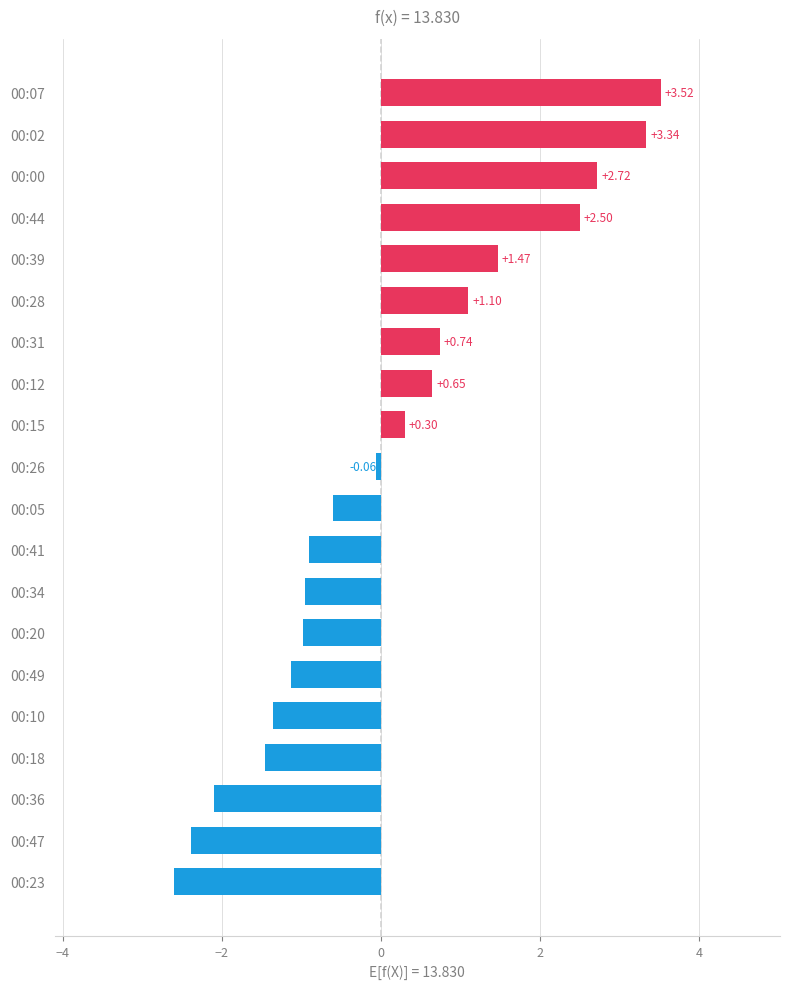

Rank the categories by value from highest to lowest.

00:07, 00:02, 00:00, 00:44, 00:39, 00:28, 00:31, 00:12, 00:15, 00:26, 00:05, 00:41, 00:34, 00:20, 00:49, 00:10, 00:18, 00:36, 00:47, 00:23